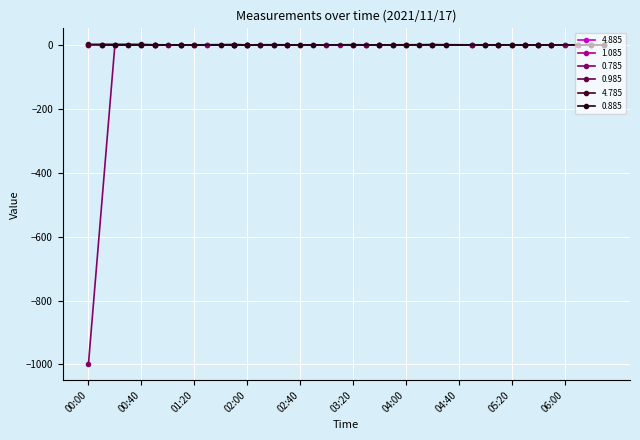

Is it true that 0.785 equals -0.1 at 04:10?

True